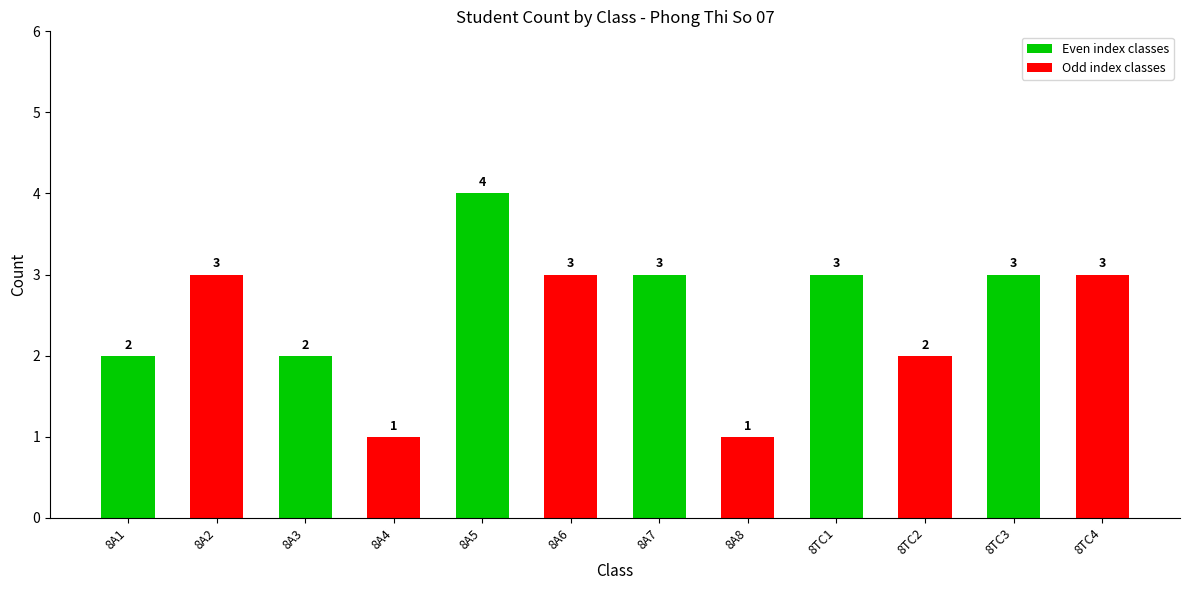

How many data points are less than 3?

5